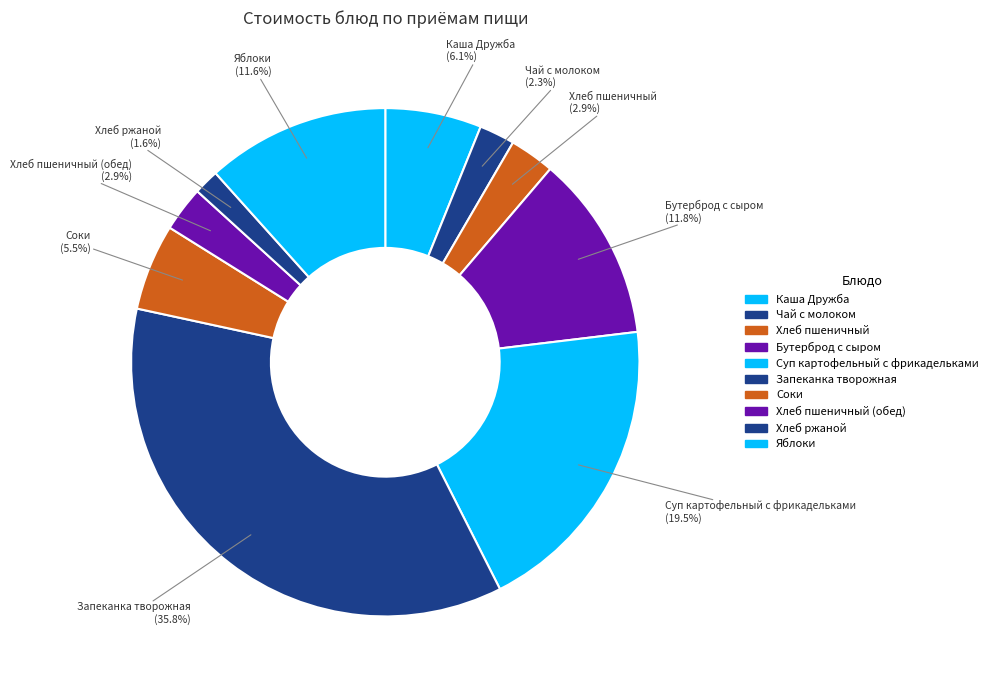

Approximately how many times larger is the value at Чай с молоком compared to Соки?

0.4